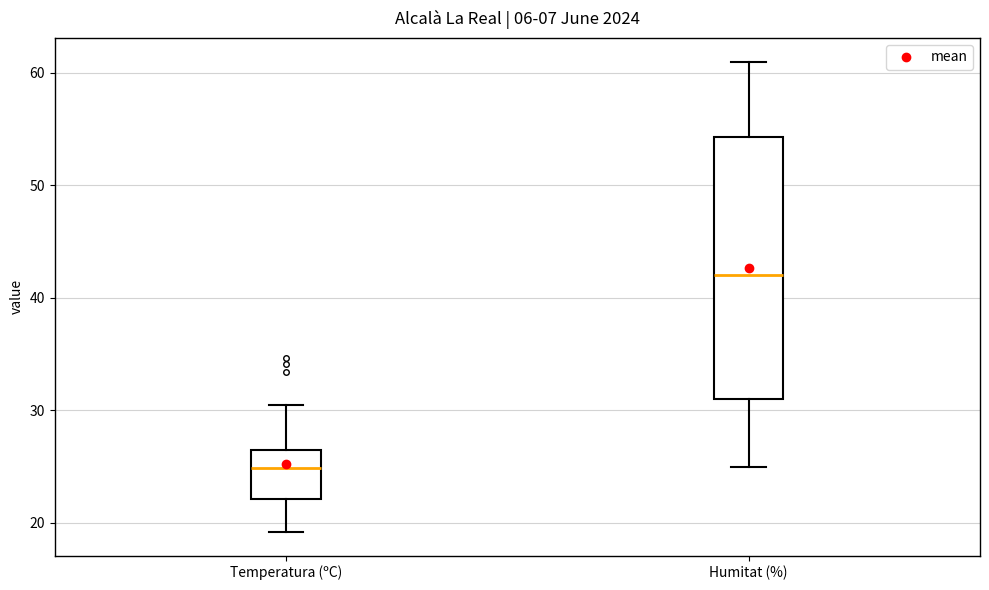

Where does the lower whisker of the box for Temperatura (ºC) end on the y-axis? The values are not printed on the chart, so give them approximately, as read against the axis.

19